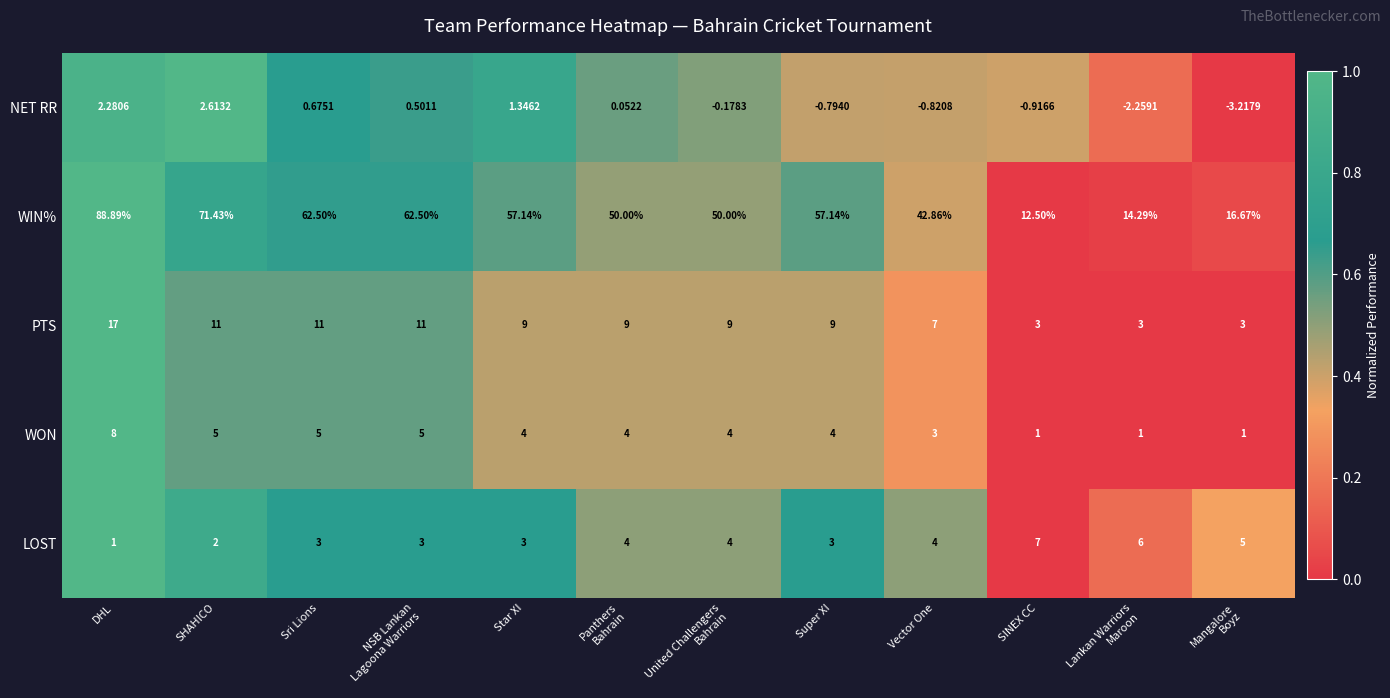

Between Panthers
Bahrain and Super XI, which series saw the biggest shift?

WIN%